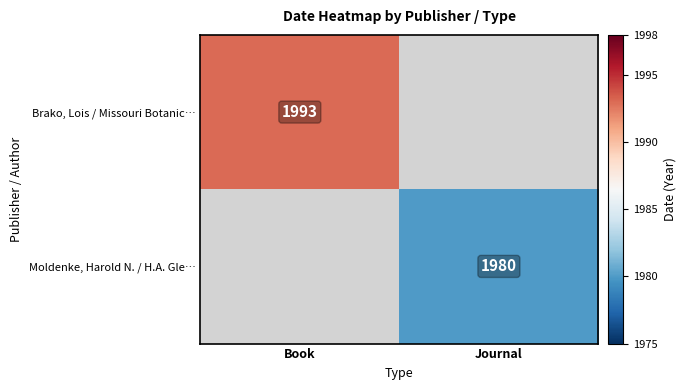

The Brako, Lois / Missouri Botanic… series shows 1993 at Book. True or false?

True